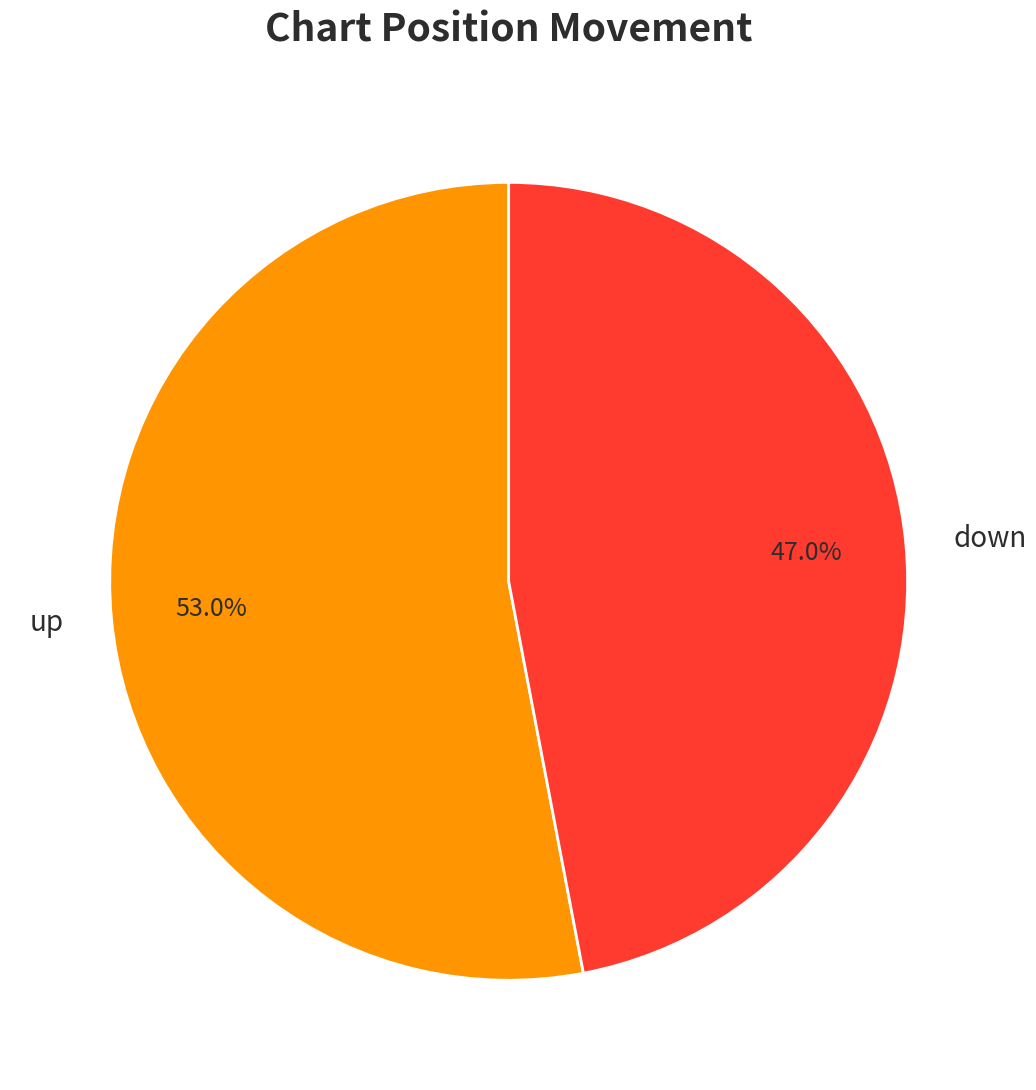

What is the smallest slice in the pie chart?

down